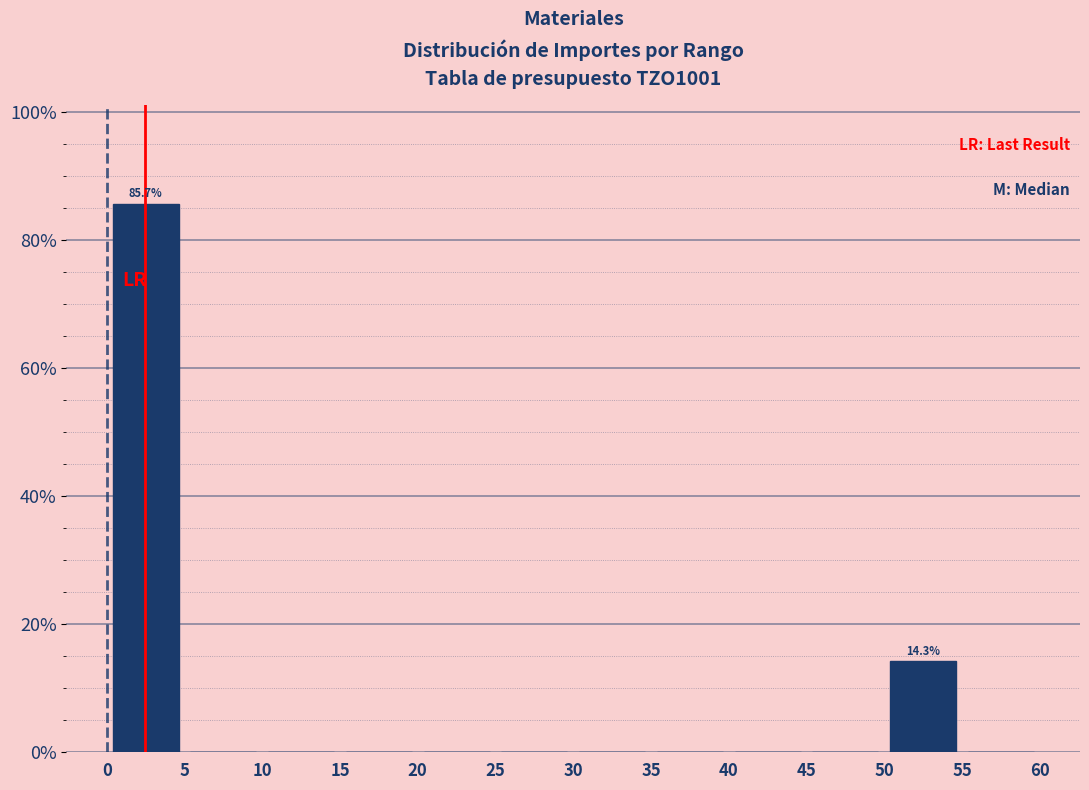

Which range on the x-axis has the tallest bar?

0 to 5